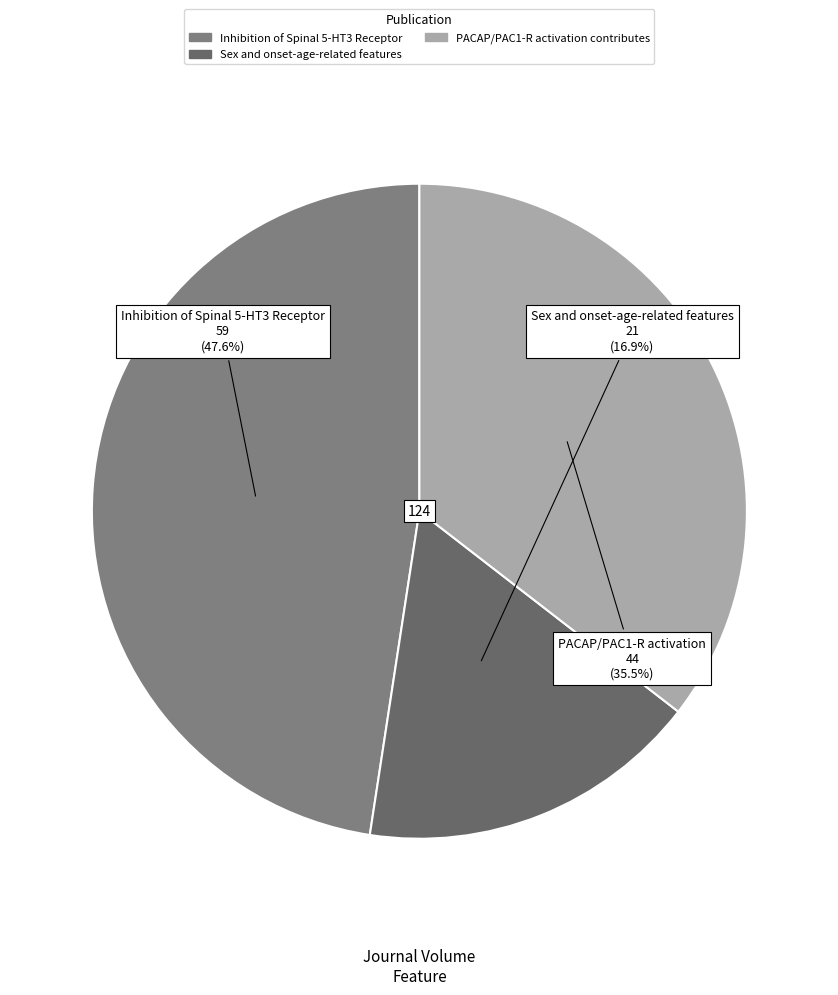

Which slice is the largest?

Inhibition of Spinal 5-HT3 Receptor